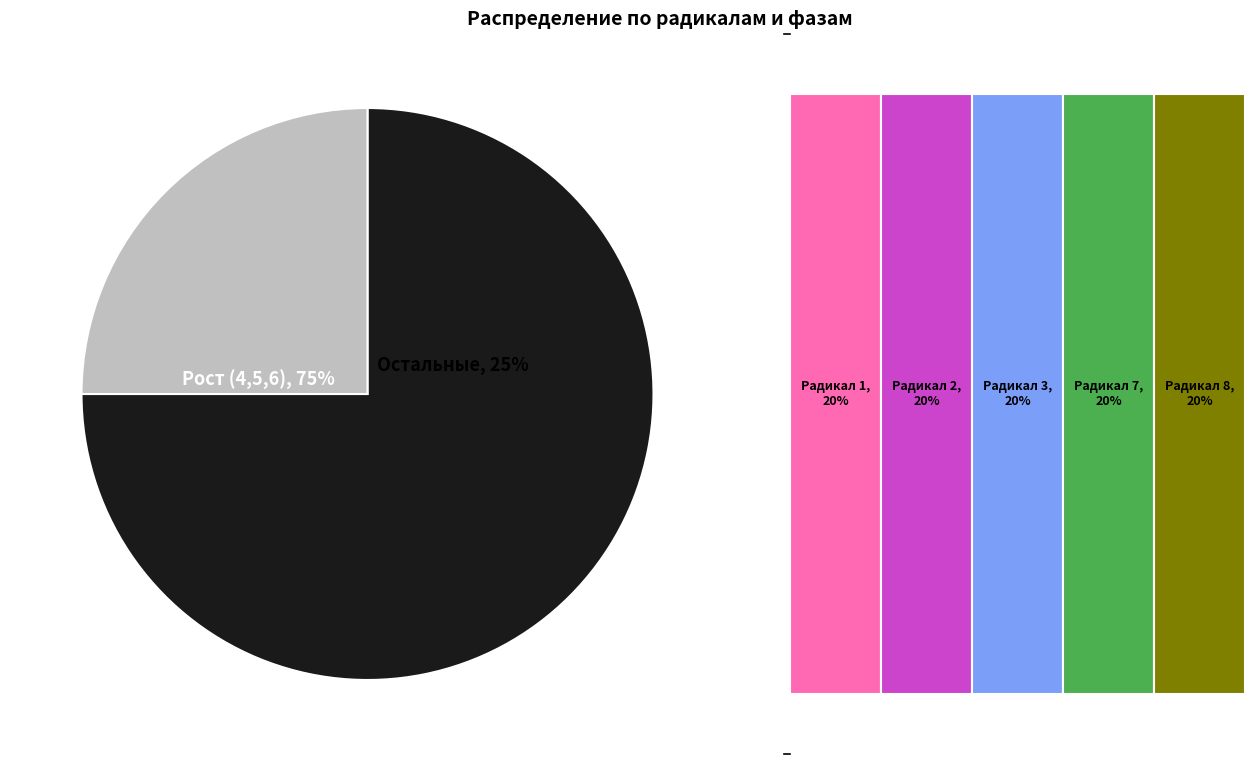

Between 5 and 4, which is larger?

5